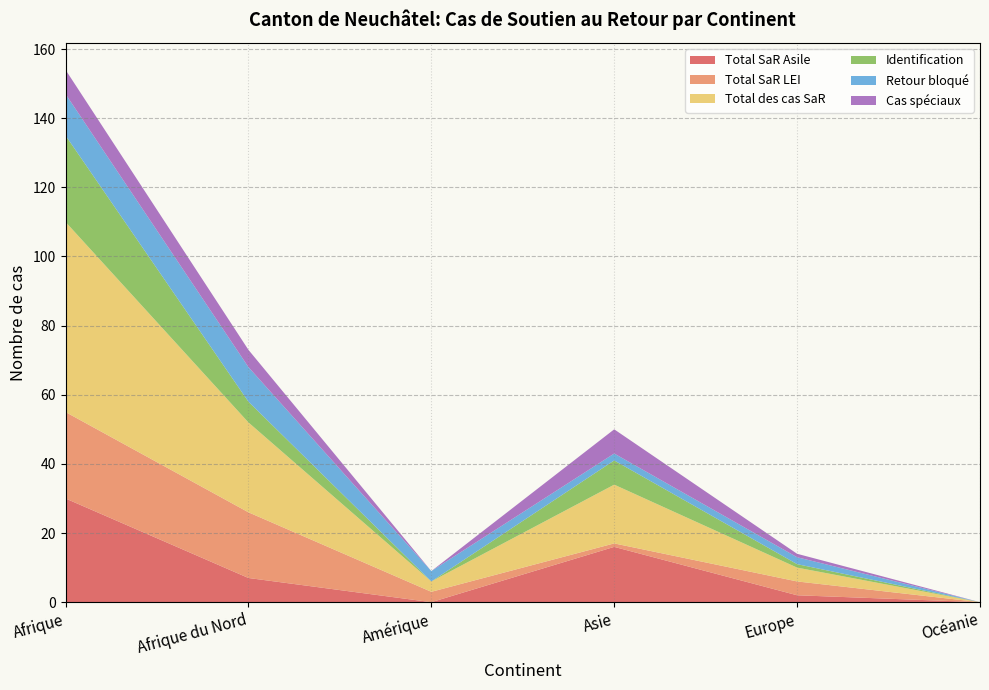

Reading left to right, what are all the values shown in this chart?

Total SaR Asile: Afrique=30	Afrique du Nord=7	Amérique=0	Asie=16	Europe=2	Océanie=0
Total SaR LEI: Afrique=25	Afrique du Nord=19	Amérique=3	Asie=1	Europe=4	Océanie=0
Total des cas SaR: Afrique=55	Afrique du Nord=26	Amérique=3	Asie=17	Europe=4	Océanie=0
Identification: Afrique=25	Afrique du Nord=6	Amérique=0	Asie=7	Europe=1	Océanie=0
Retour bloqué: Afrique=12	Afrique du Nord=10	Amérique=3	Asie=2	Europe=2	Océanie=0
Cas spéciaux: Afrique=7	Afrique du Nord=5	Amérique=0	Asie=7	Europe=1	Océanie=0